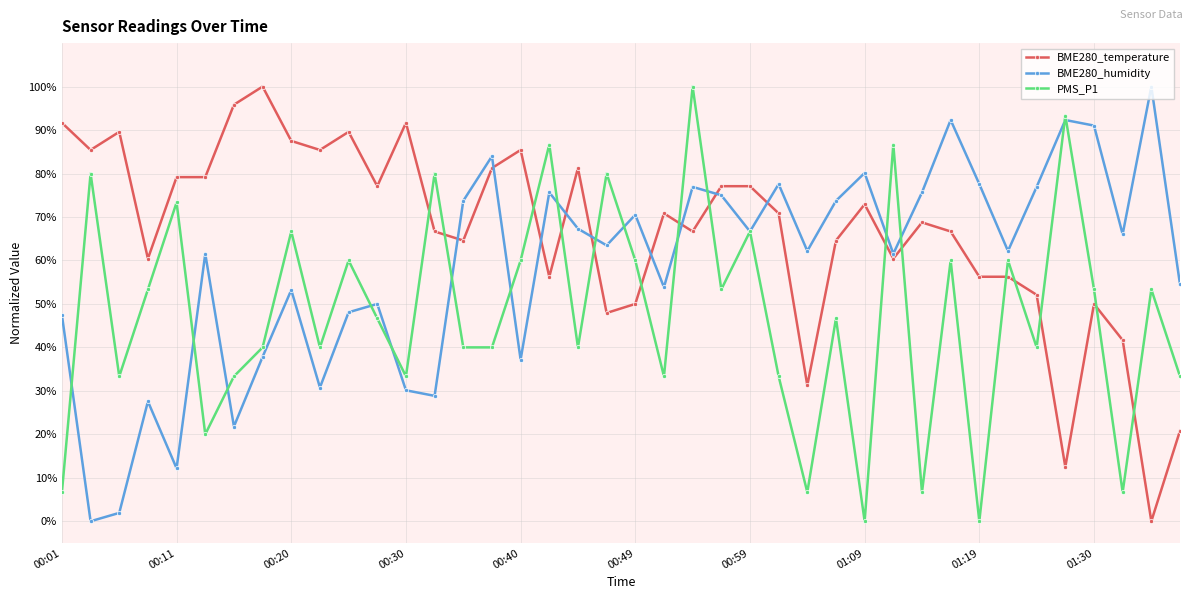

Which series has the largest total across all categories?

BME280_temperature